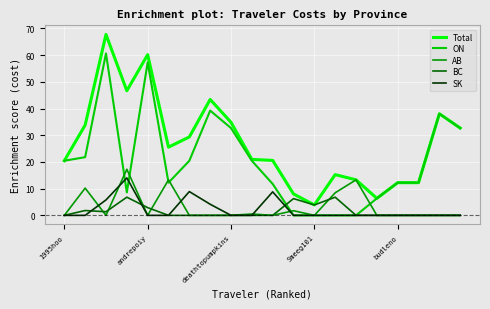

In BC, how many points are higher than both neighbors (excluding endpoints)?

4